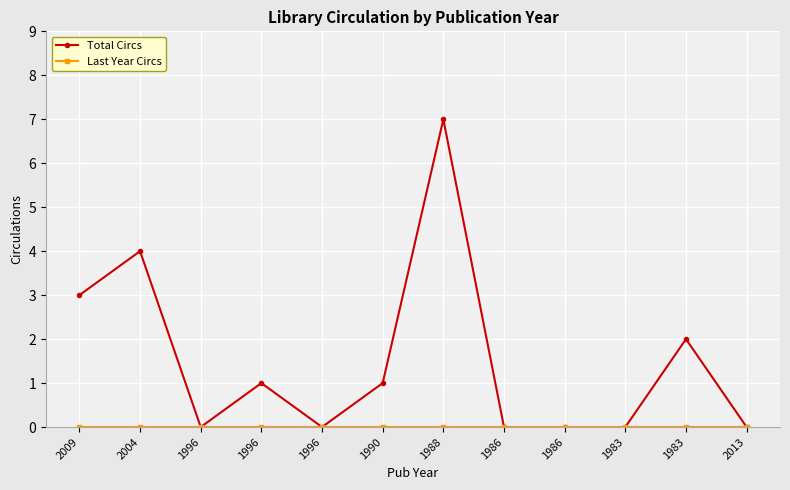

Does the chart display data point markers on the line(s)?

Yes